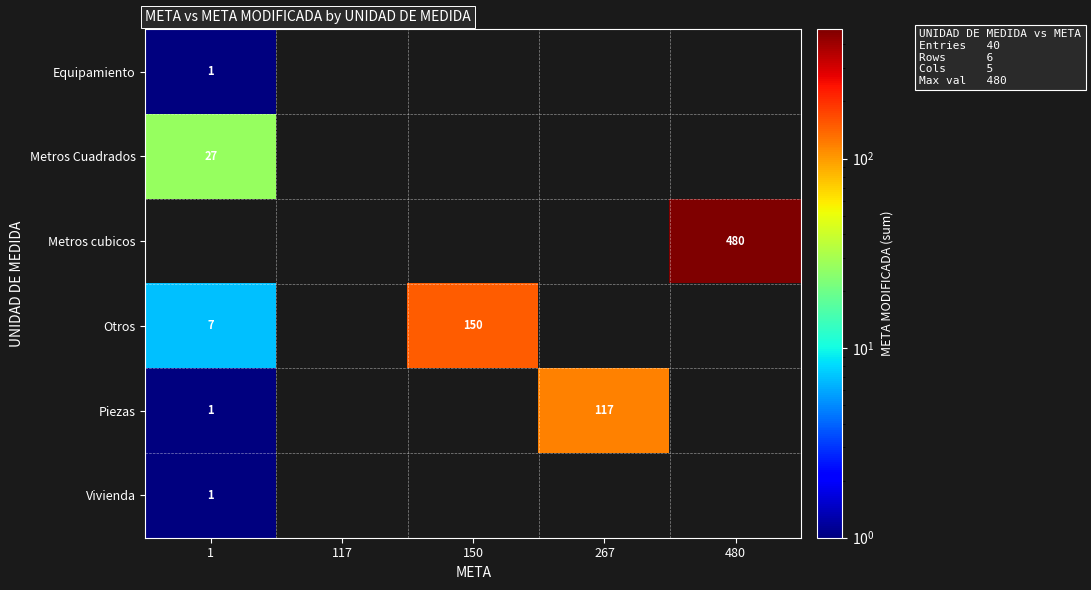

At which category does the chart reach its minimum across all series?

1